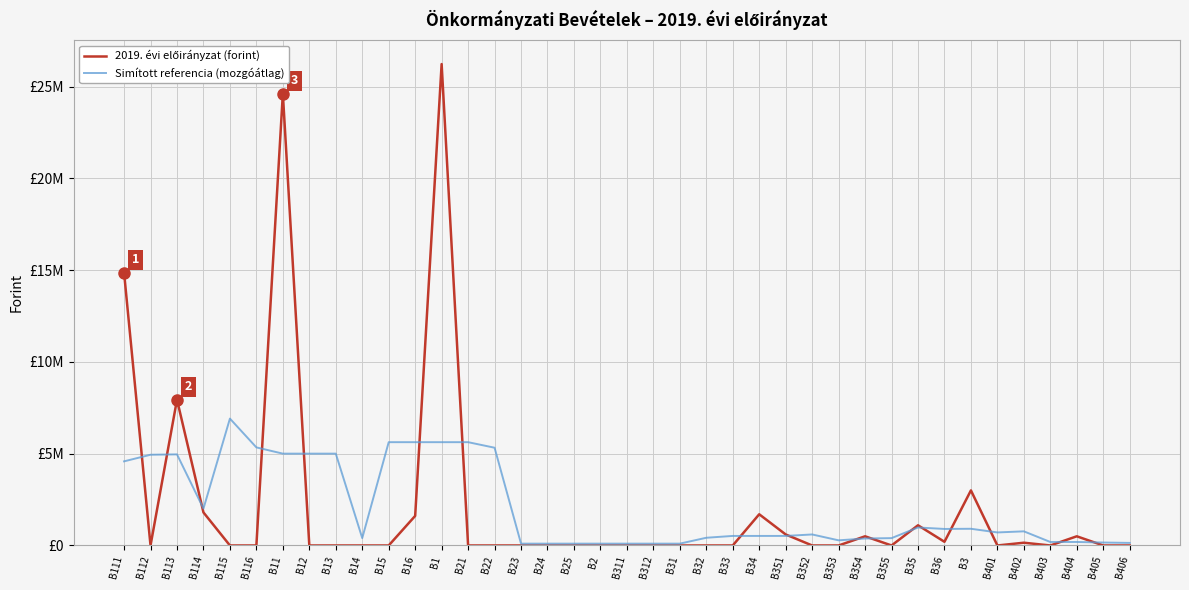

Does the chart display data point markers on the line(s)?

No